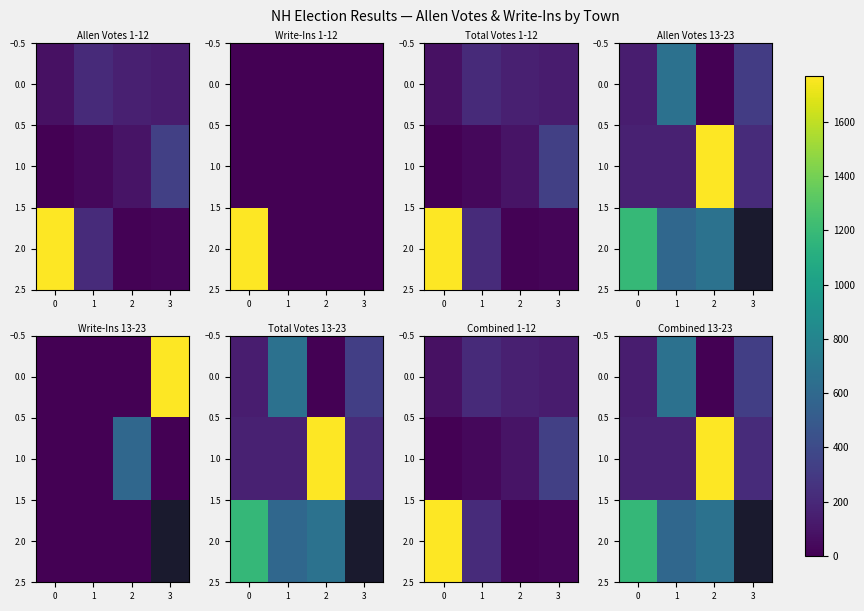

Which label corresponds to the largest value in the chart?

2